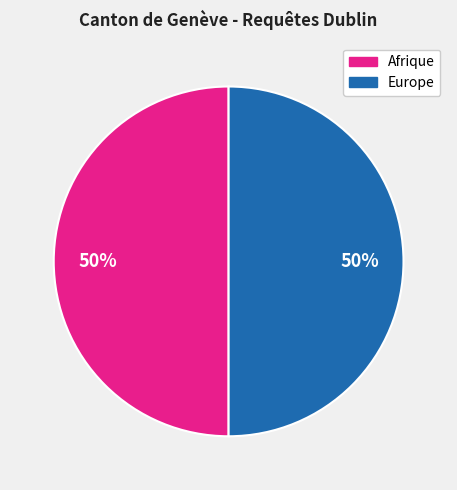

To the nearest percent, what is the average slice percentage?

50%